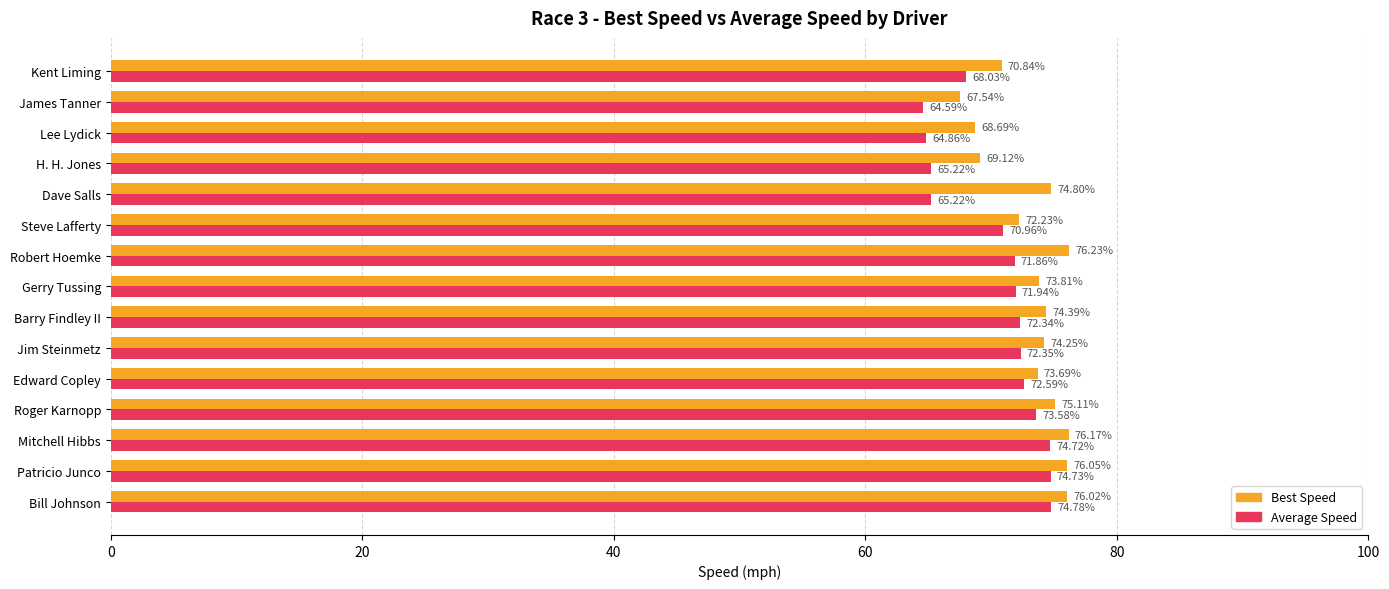

At how many categories does at least one series exceed 65?

15